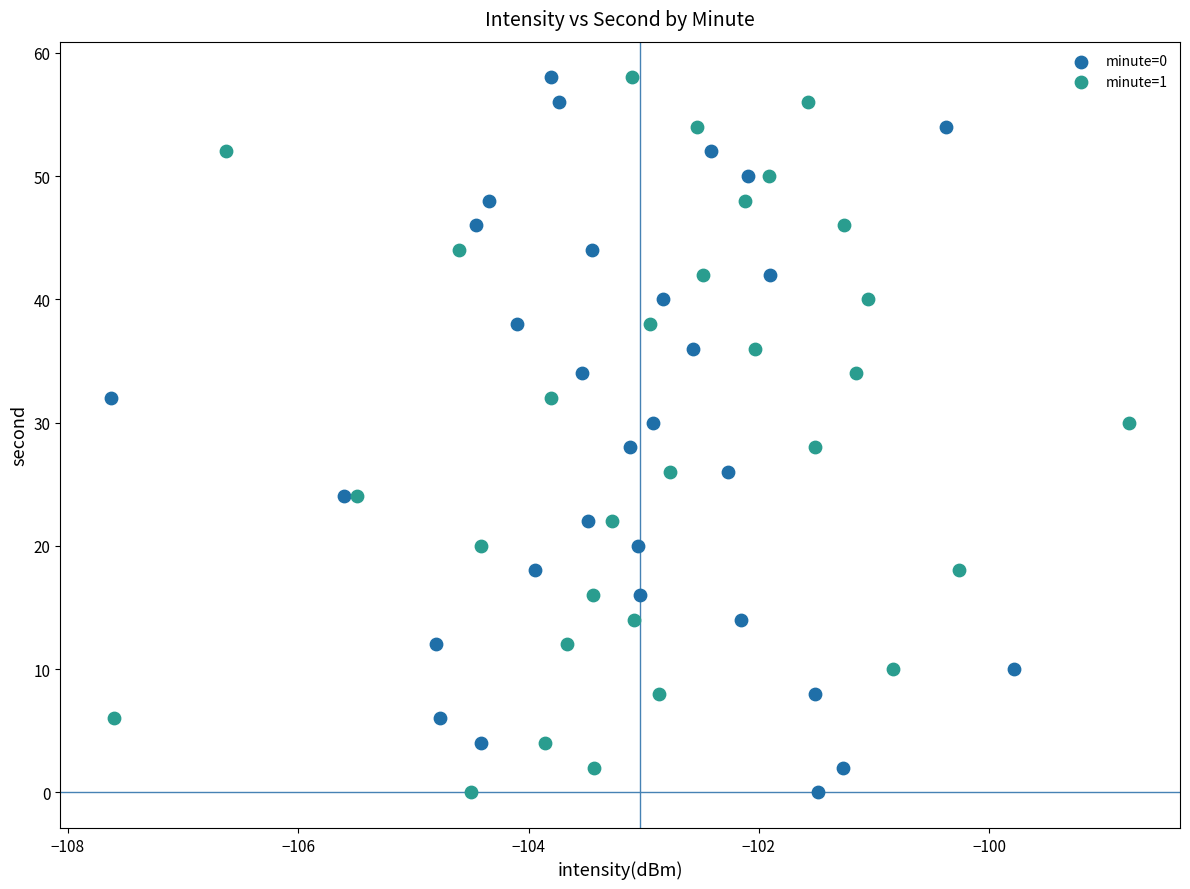

What are all the series names shown in the legend?

minute=0, minute=1